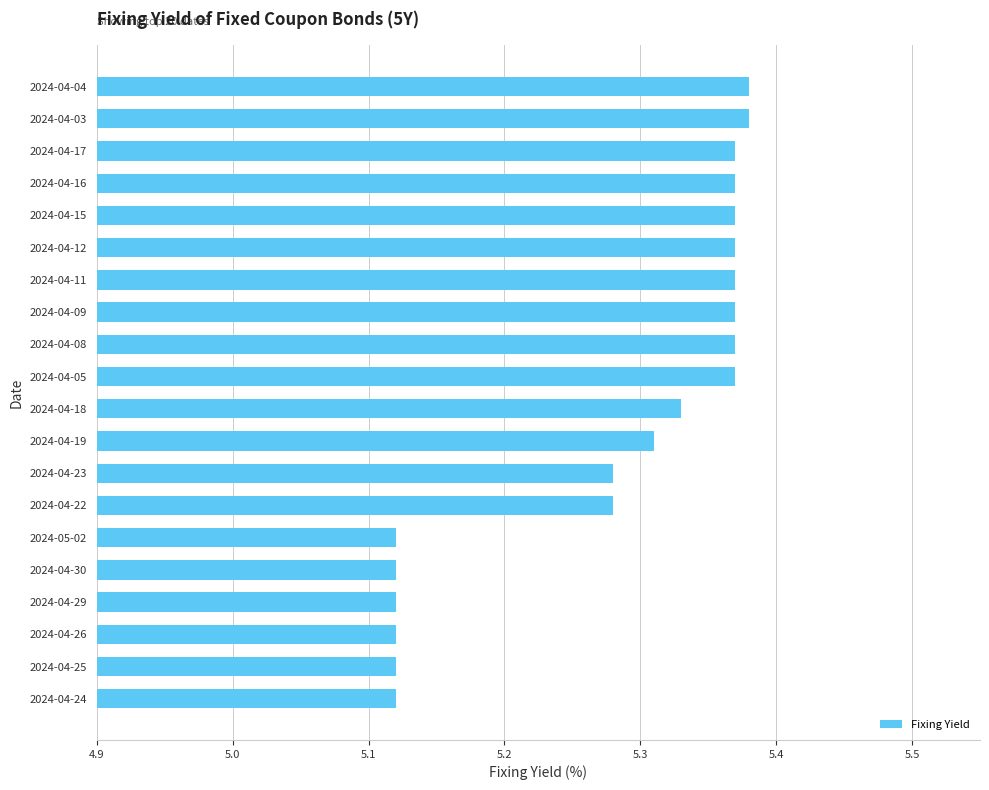

What is the difference between the maximum and minimum values?

0.3